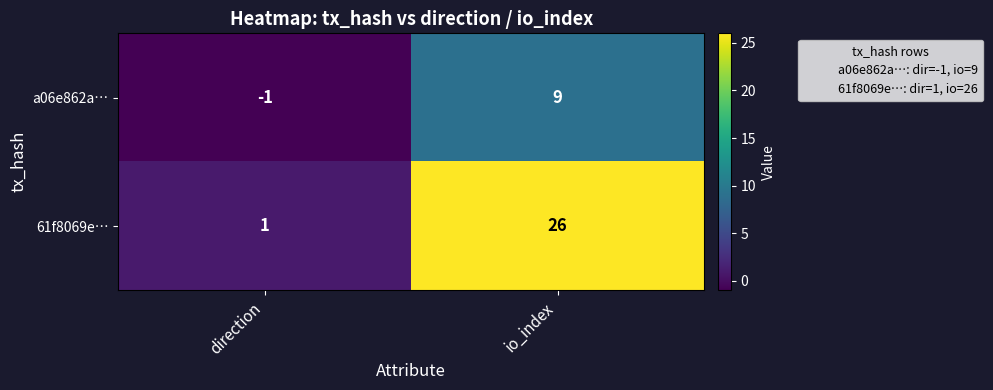

Reading left to right, list all the values displayed in this chart.

a06e862a…: direction=-1	io_index=9
61f8069e…: direction=1	io_index=26